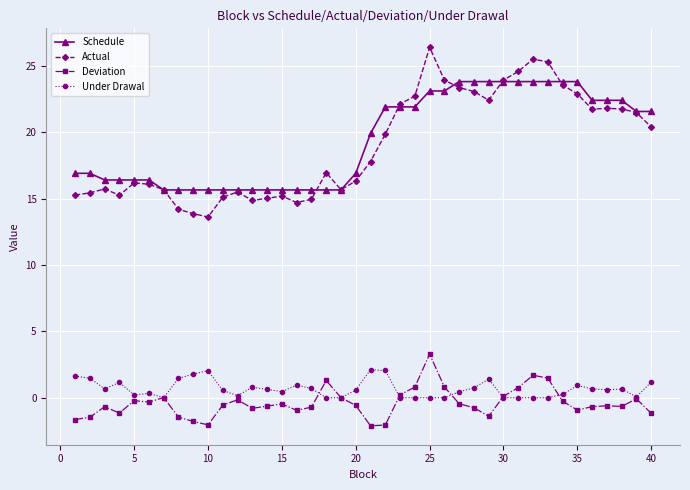

Does the chart display data point markers on the line(s)?

Yes